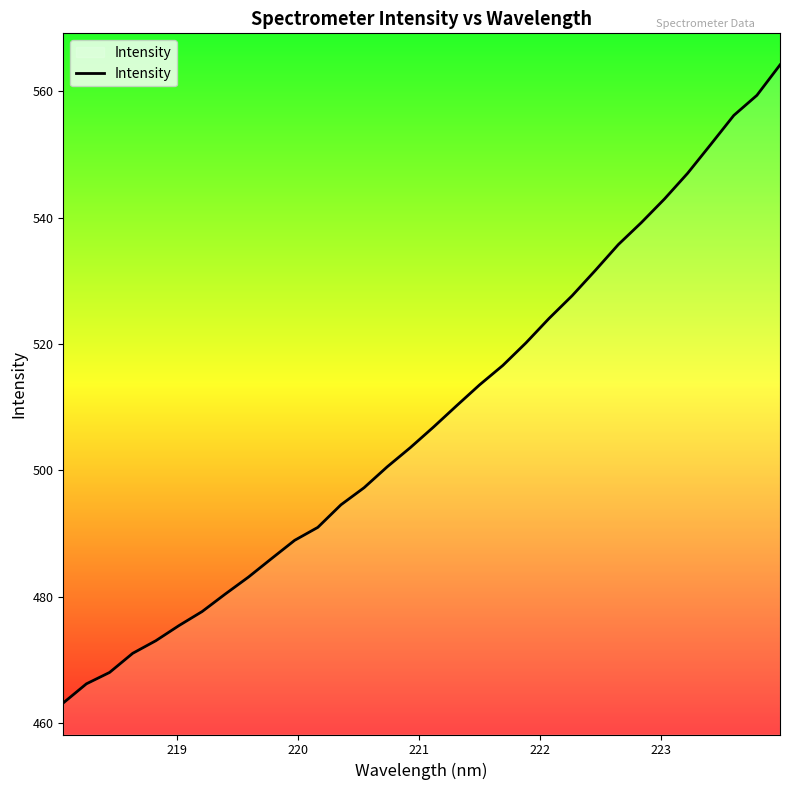

What is the maximum value shown in the chart?

564.2